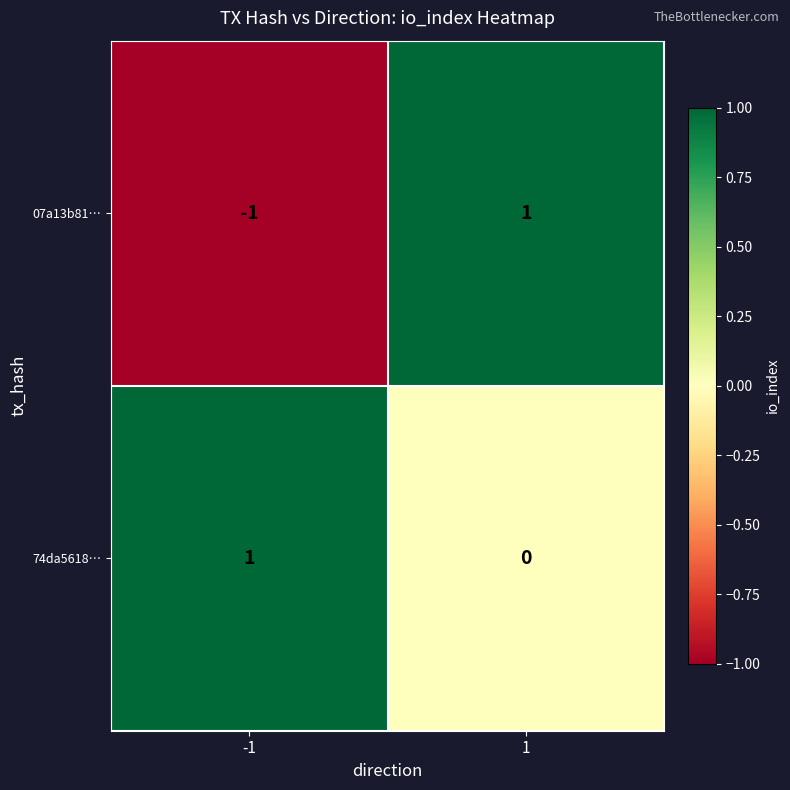

The 74da5618… series shows 1 at 1. True or false?

False